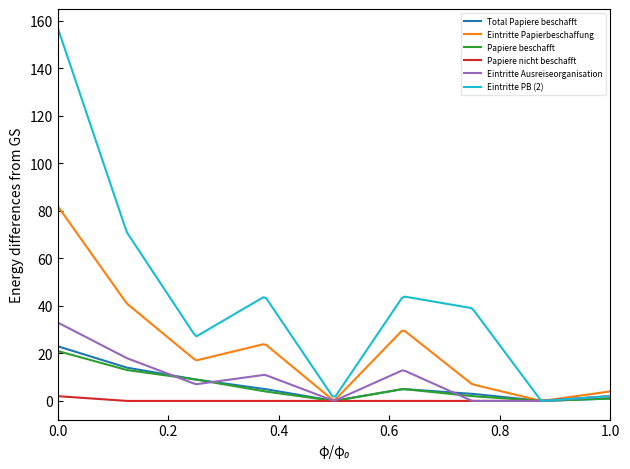

What is the greatest value displayed?

157.0